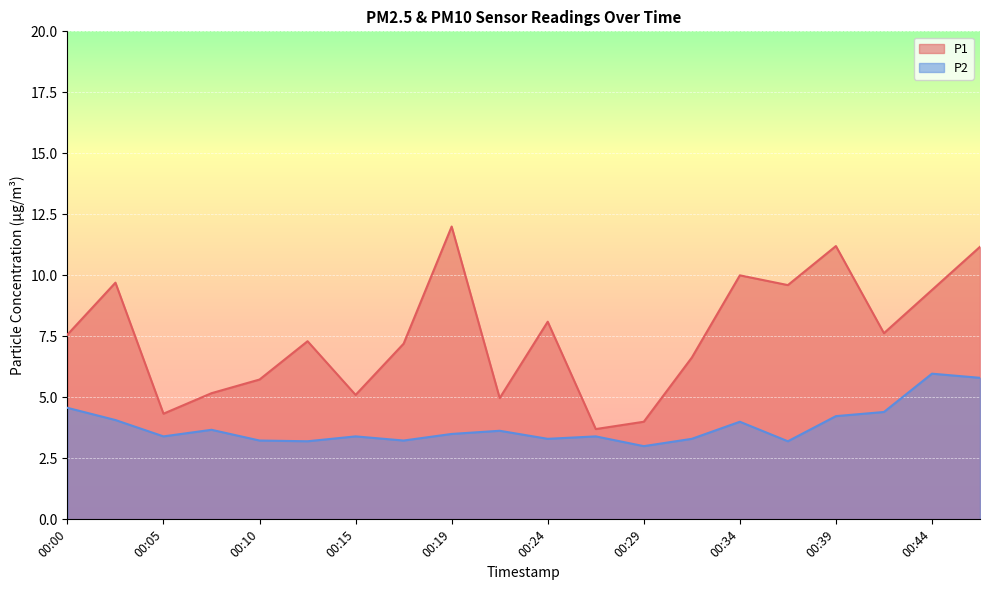

Rank the categories by P2 value from highest to lowest.

00:44, 00:47, 00:00, 00:42, 00:39, 00:02, 00:34, 00:07, 00:22, 00:19, 00:05, 00:15, 00:27, 00:24, 00:32, 00:10, 00:17, 00:12, 00:37, 00:29